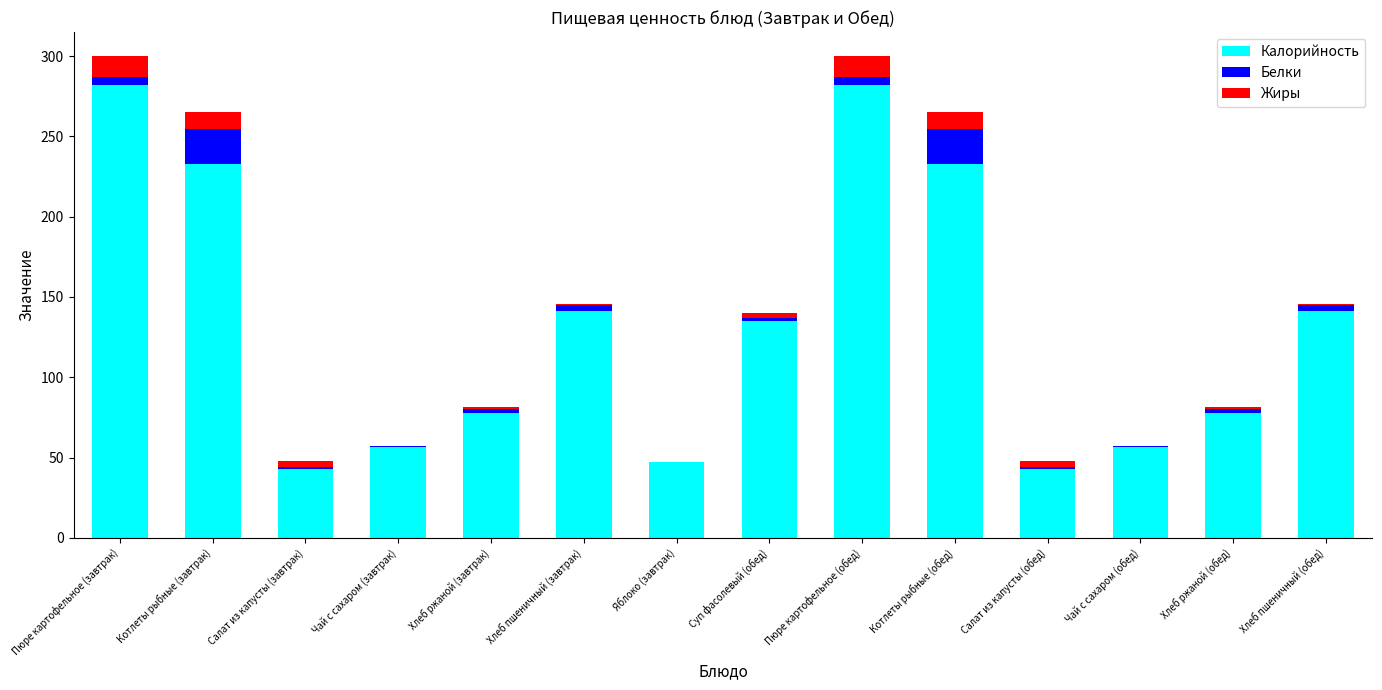

Is it true that Калорийность equals 43.0 at Салат из капусты (завтрак)?

True